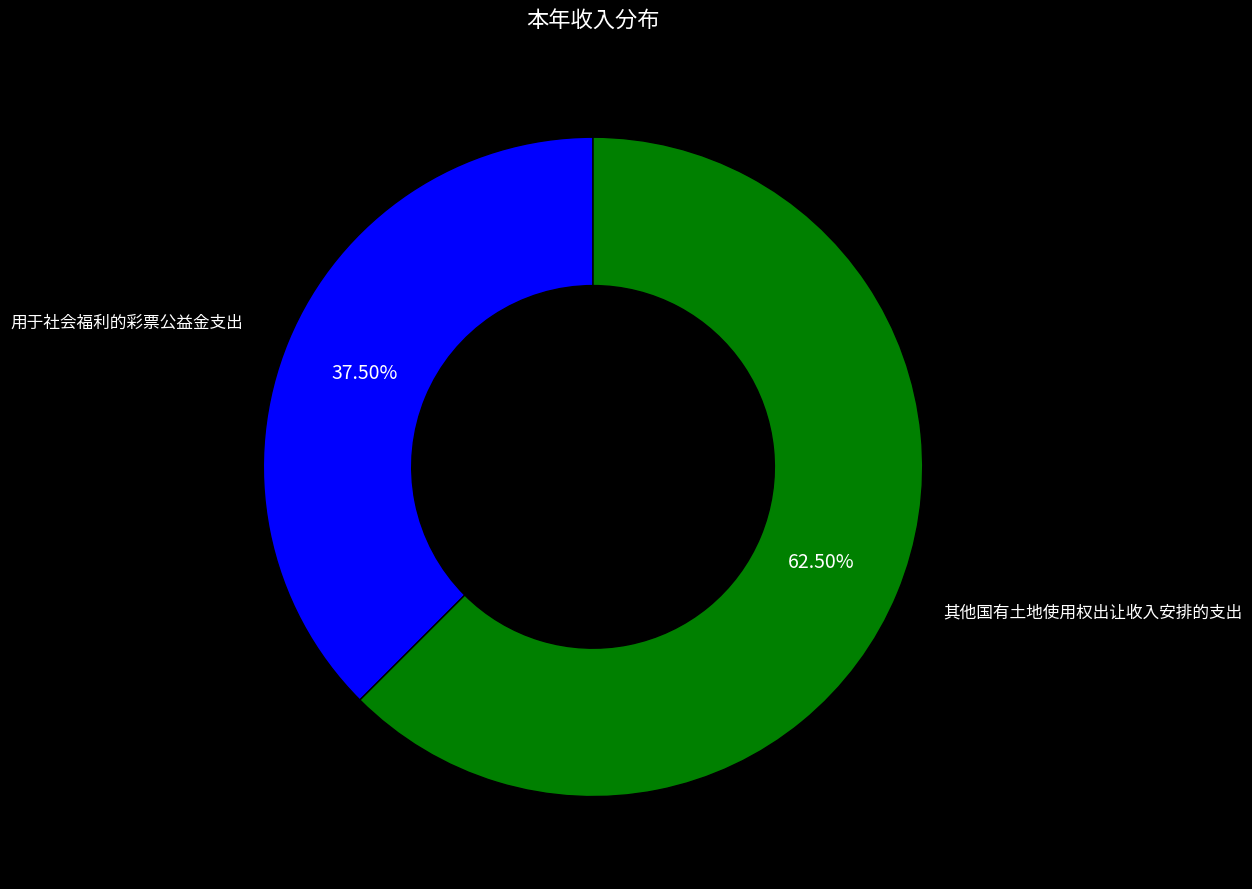

Is there any slice that represents more than half of the pie?

Yes